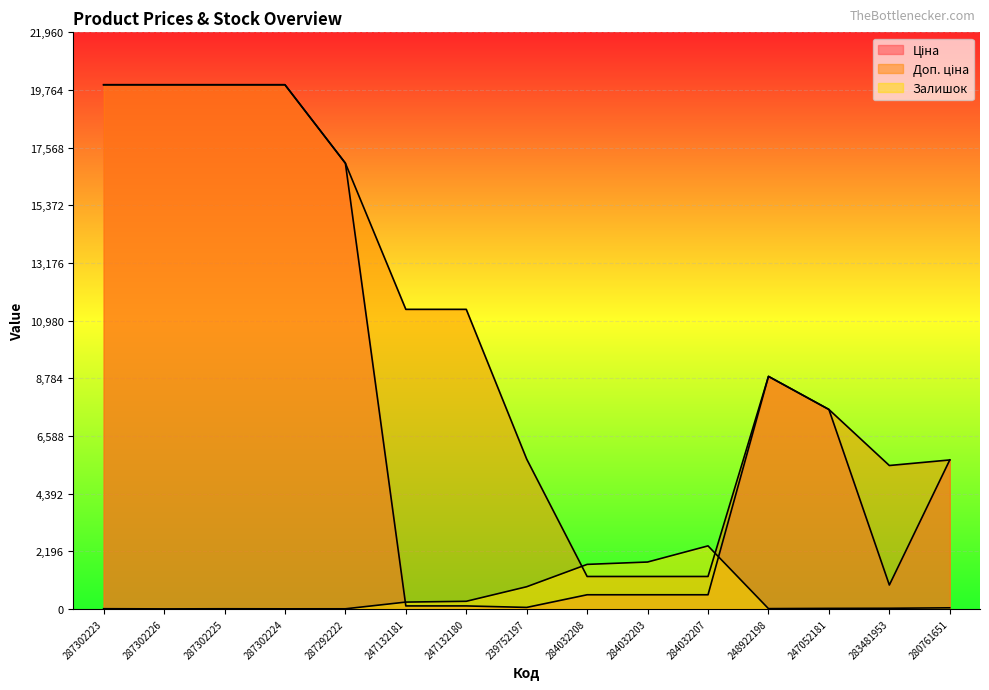

Where is the first local maximum for Доп. ціна?

248922198